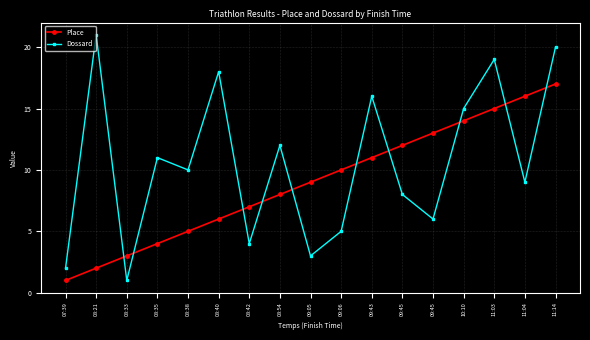

Which category has the highest value in the Place series?

11:14